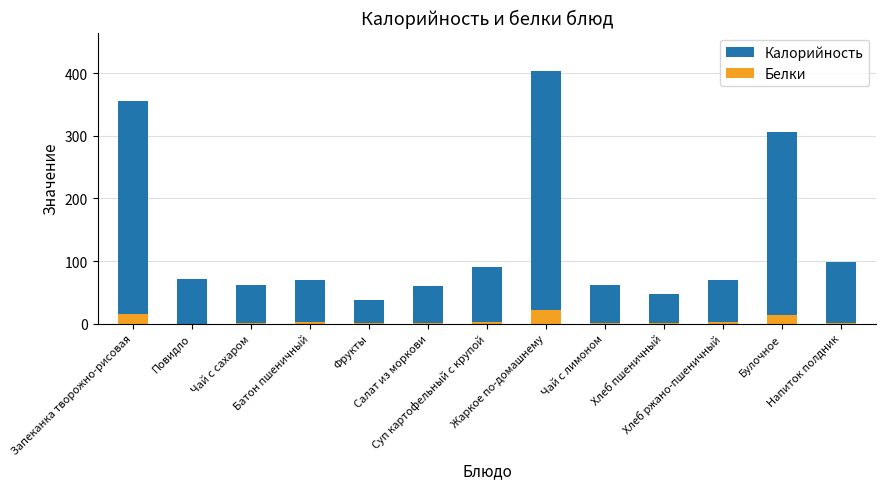

Rank the series at Напиток полдник from lowest to highest value.

Белки, Калорийность